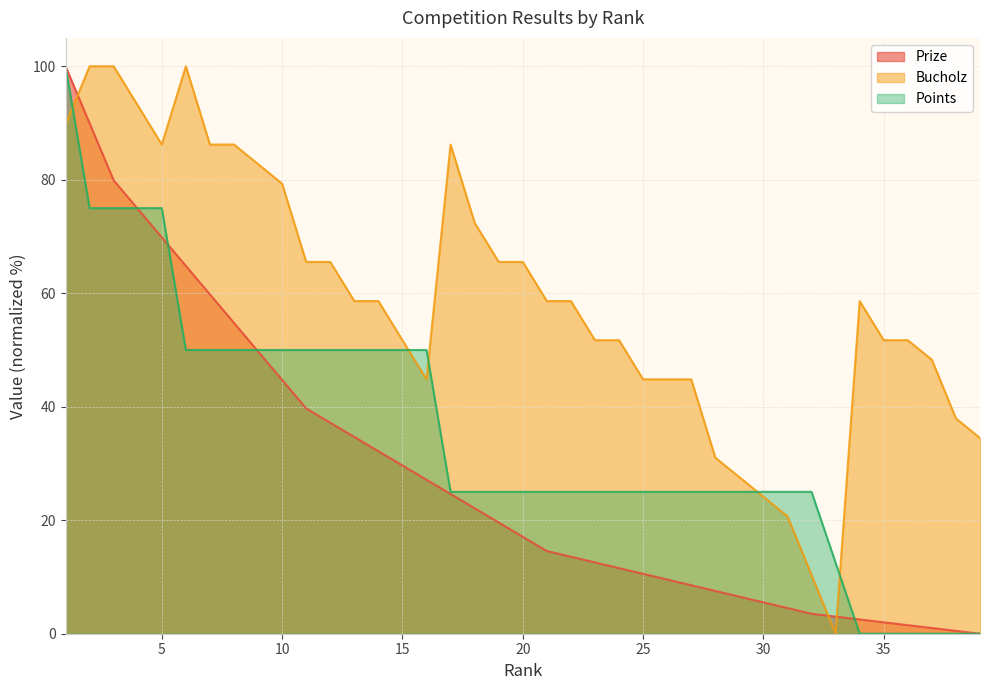

Read the Prize value at 22.

13.6